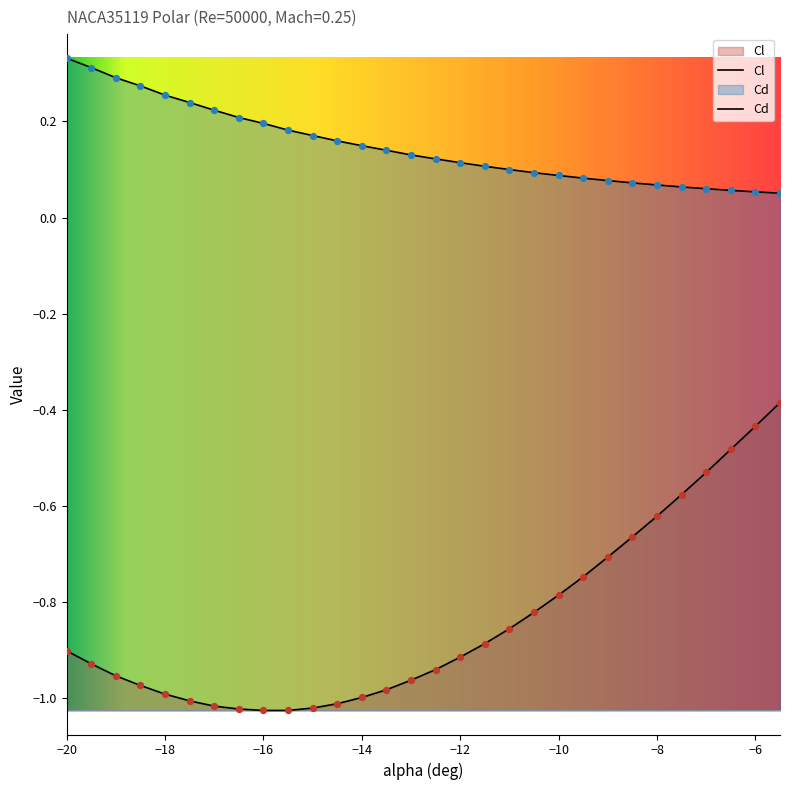

What are all the series names shown in the legend?

Cl, Cd